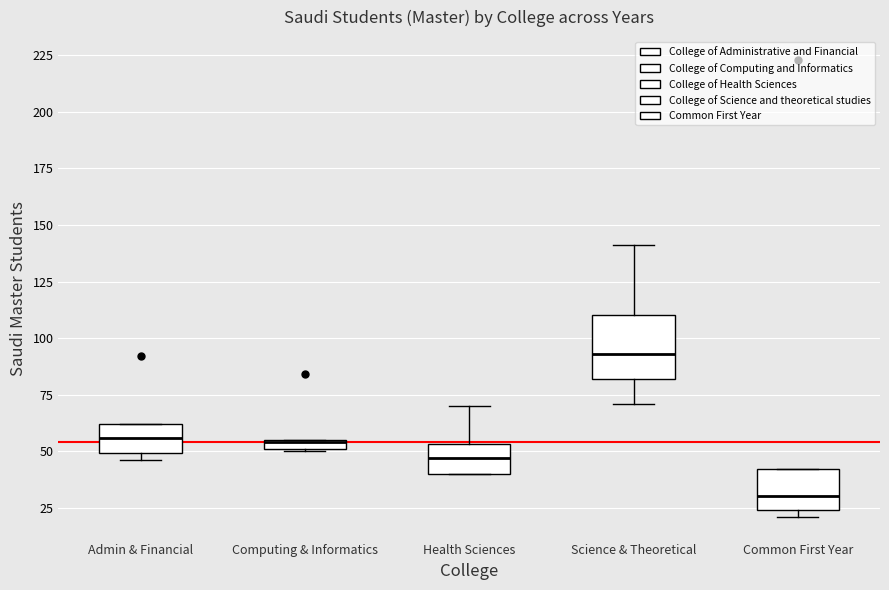

Where does the median line of the box for Health Sciences sit on the y-axis? The values are not printed on the chart, so give them approximately, as read against the axis.

45